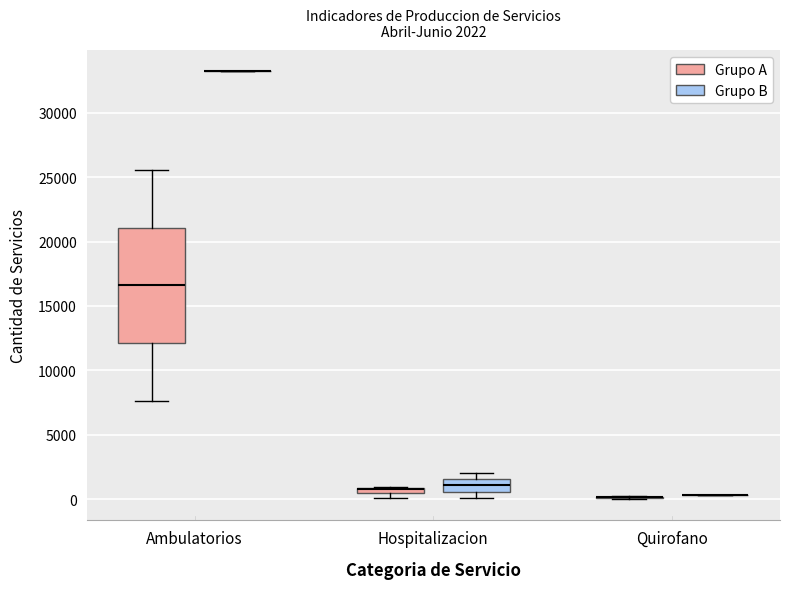

Comparing the boxes themselves (not the whiskers), which one is the tallest?

Ambulatorios (Grupo A)